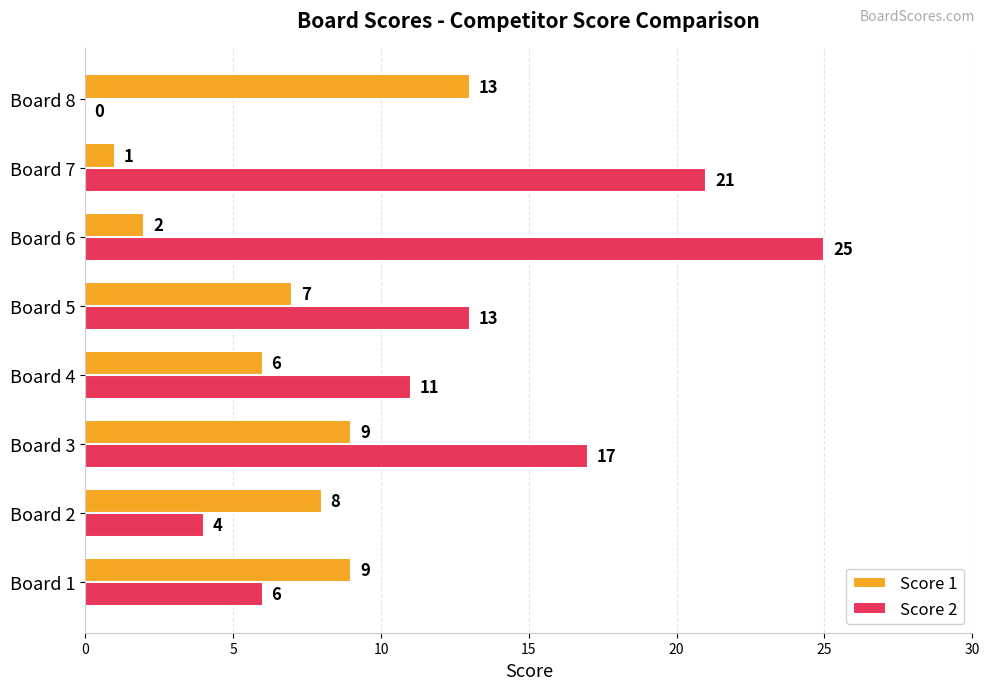

At which category is the sum across all series the highest?

Board 6